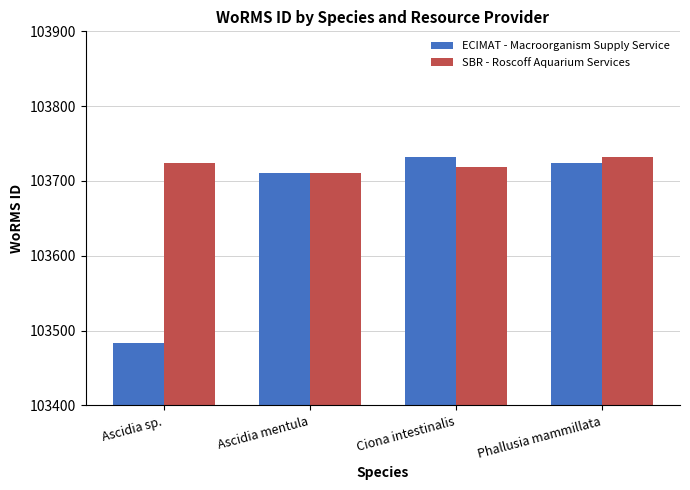

What is the label of the 2nd bar from the left?

Ascidia mentula